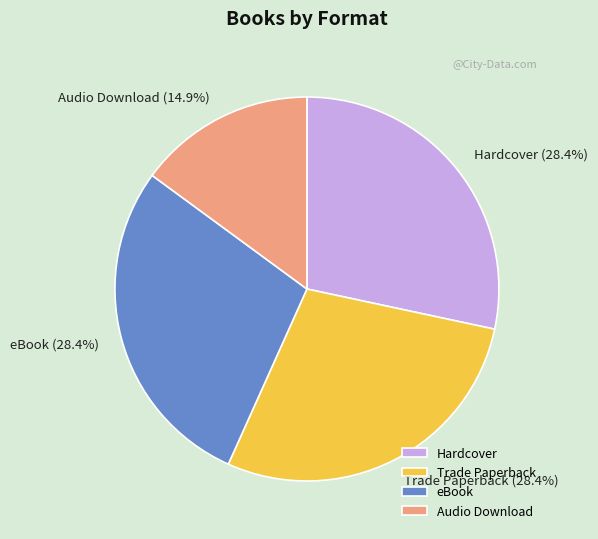

Approximately how many times larger is the value at Hardcover compared to Trade Paperback?

1.0